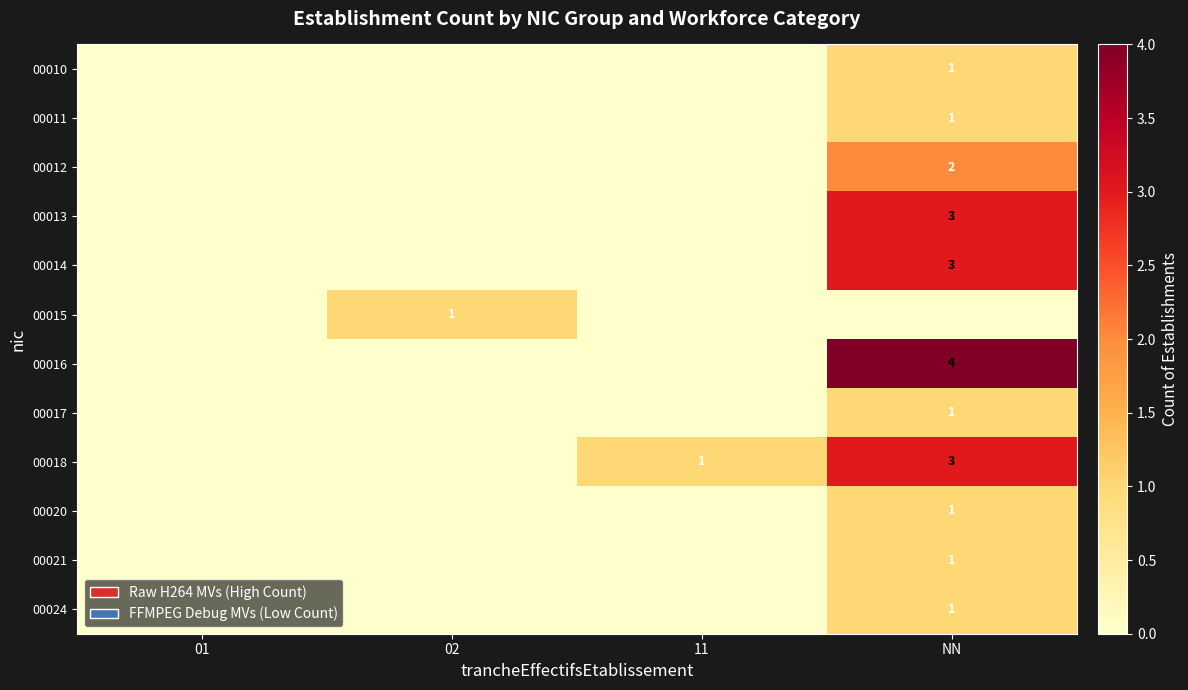

How many data points in row_1 are above 0?

1